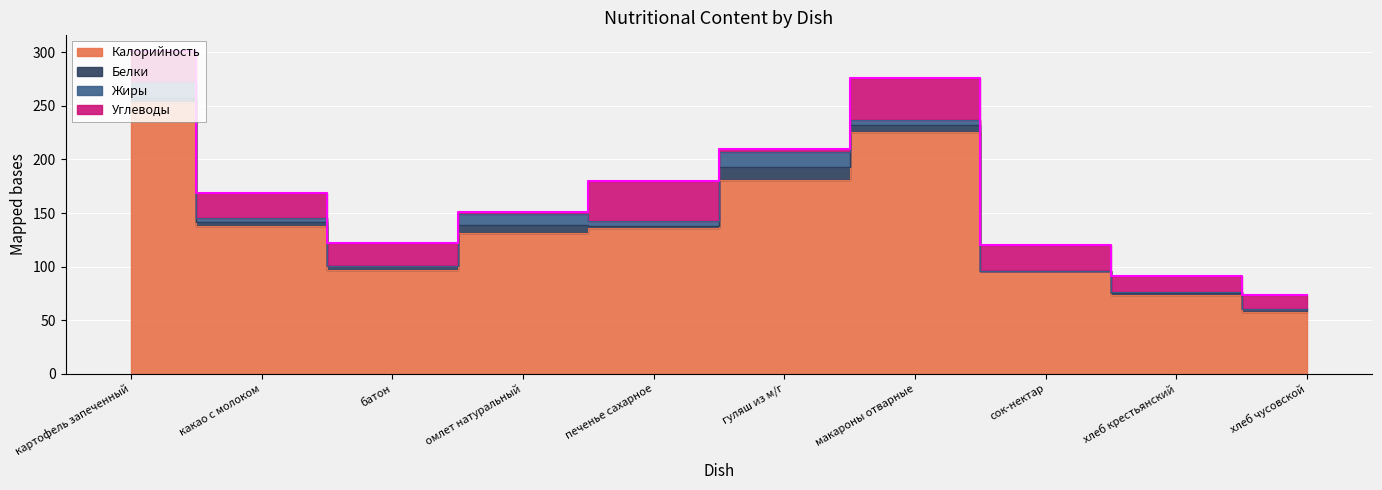

Which series has the largest total across all categories?

Калорийность